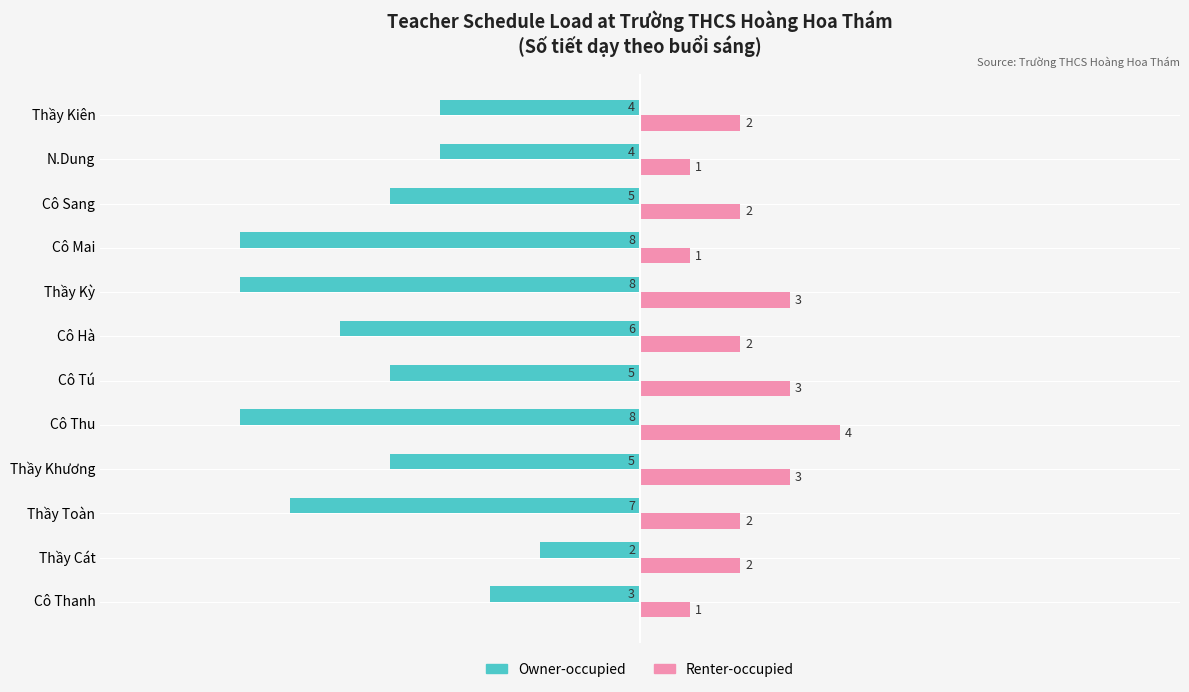

The Renter-occupied series shows 2 at Thầy Cát. True or false?

True